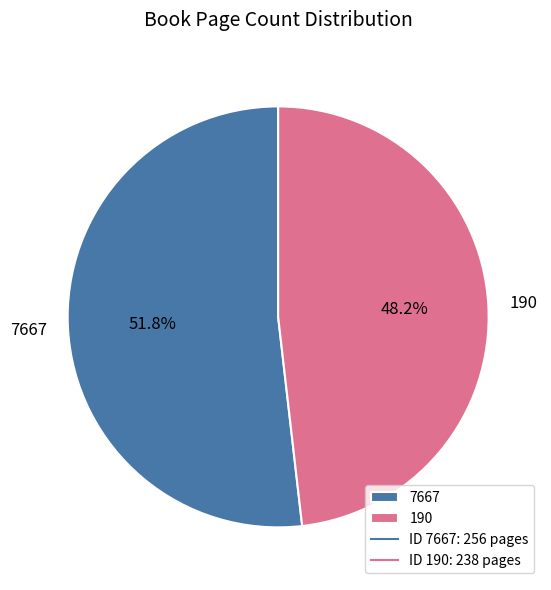

Approximately how many times larger is the value at 190 compared to 7667?

0.9